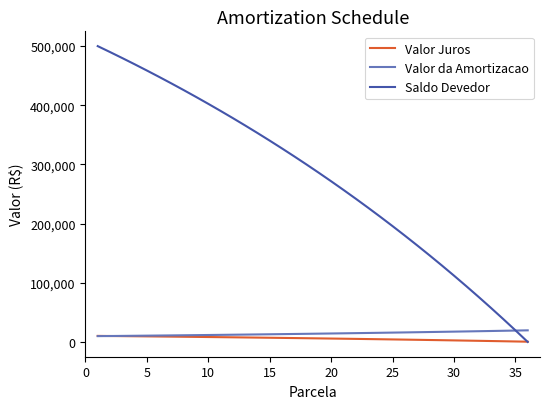

Which series has the widest spread of values?

Saldo Devedor